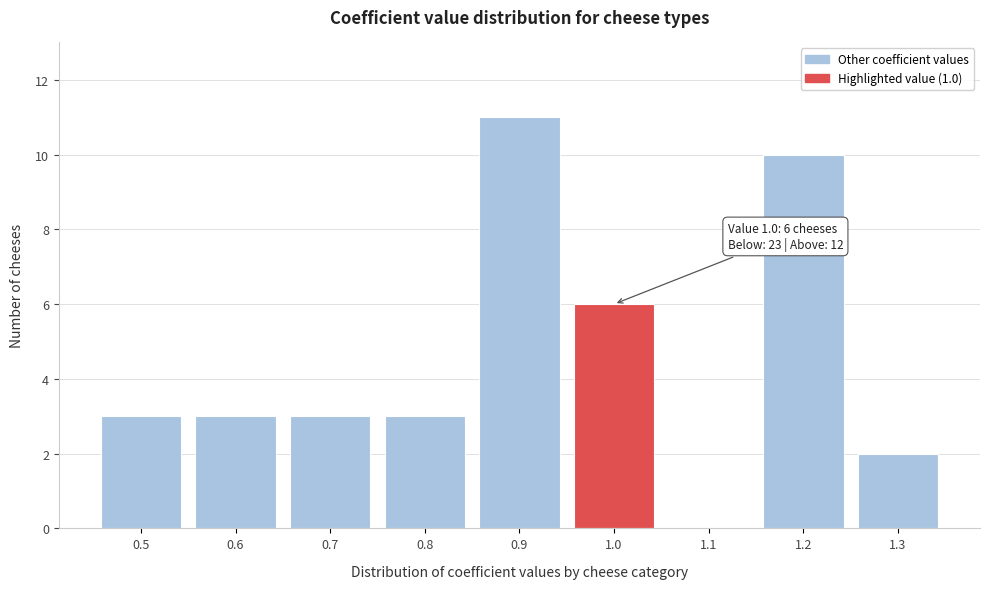

Which range on the x-axis has the tallest bar?

0.85 to 0.95